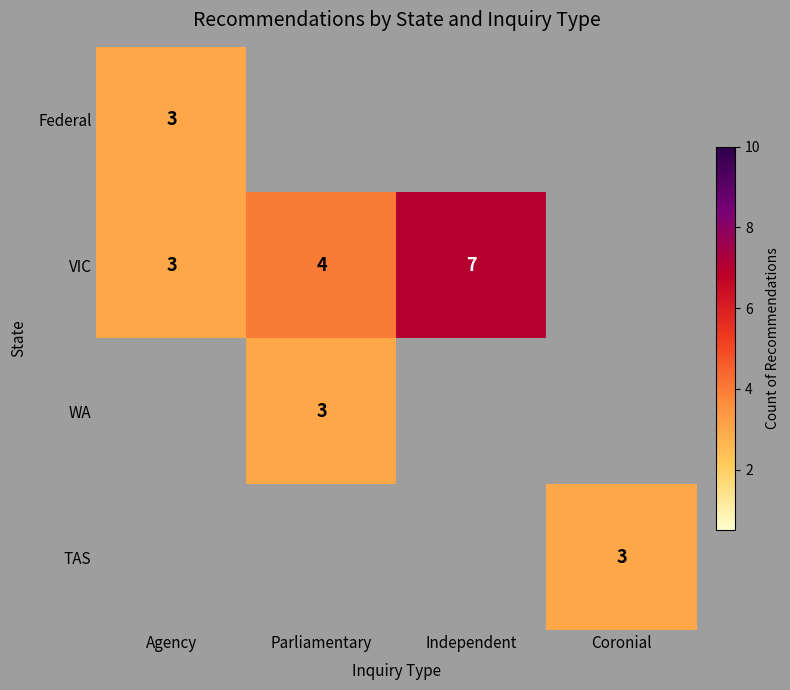

True or false: VIC has a value of 7 at Independent.

True